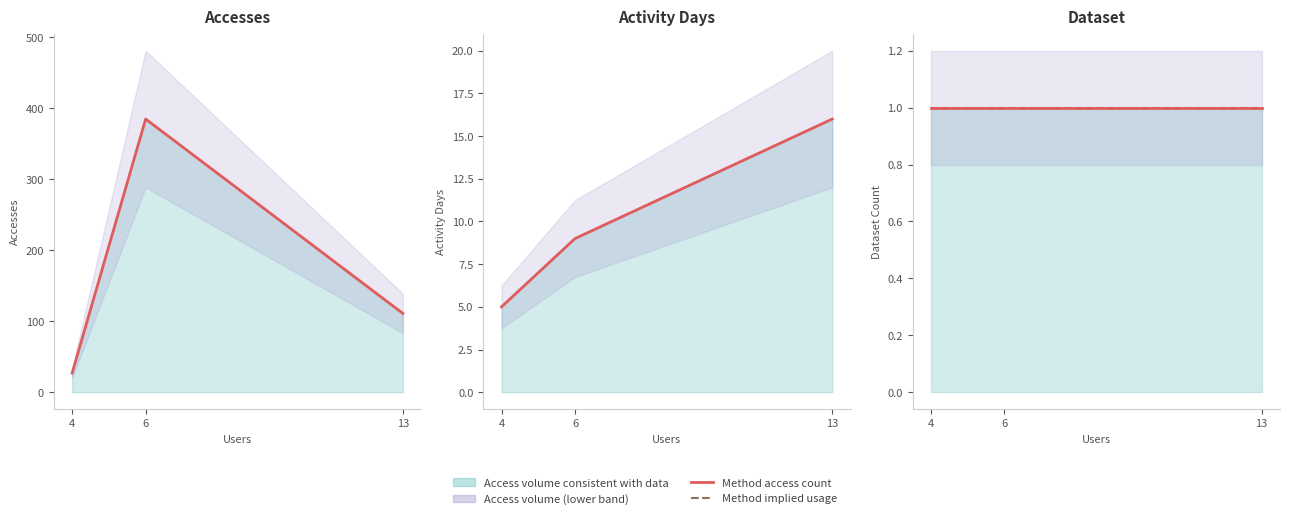

What is the spread (max minus min) of values at 4?

26